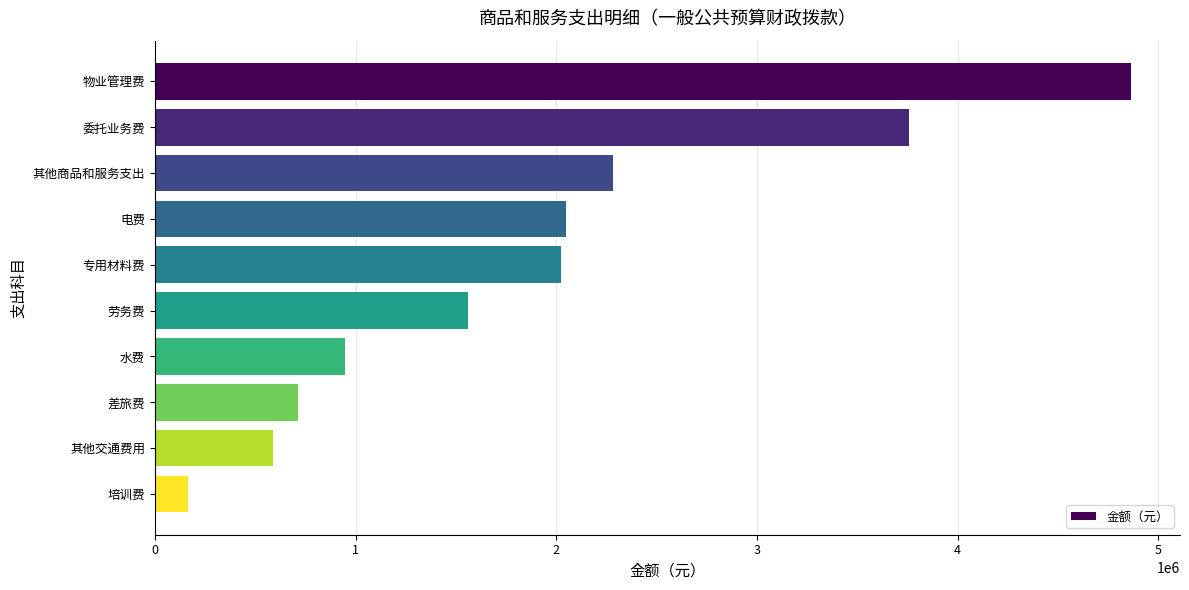

True or false: the data shows 165822.7 at 培训费.

True